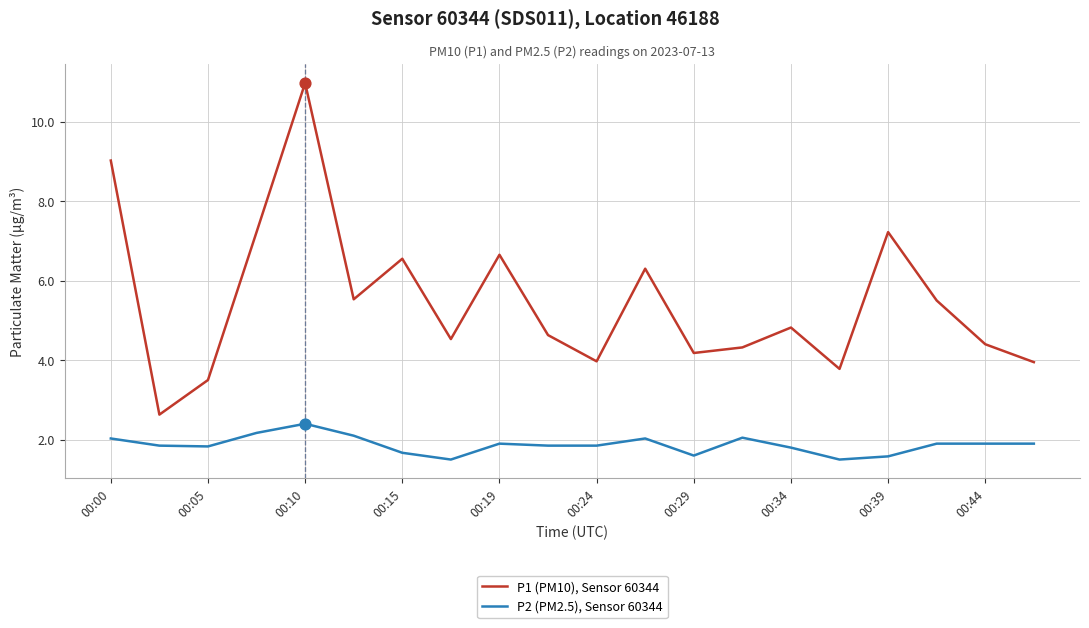

Which series has the largest total across all categories?

P1 (PM10), Sensor 60344